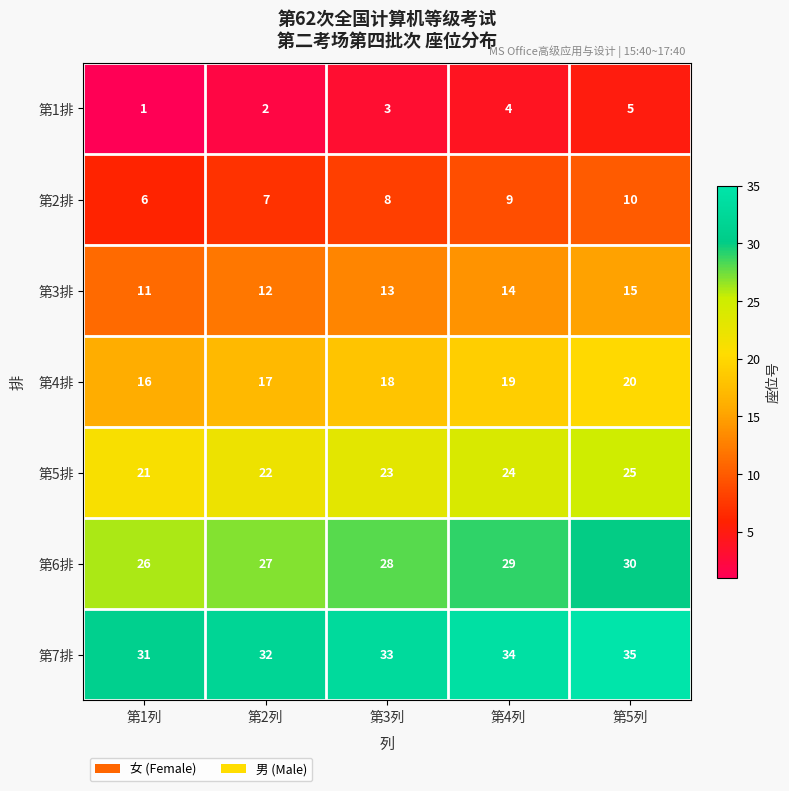

Rank the series by their average value, from highest to lowest.

第7排, 第6排, 第5排, 第4排, 第3排, 第2排, 第1排